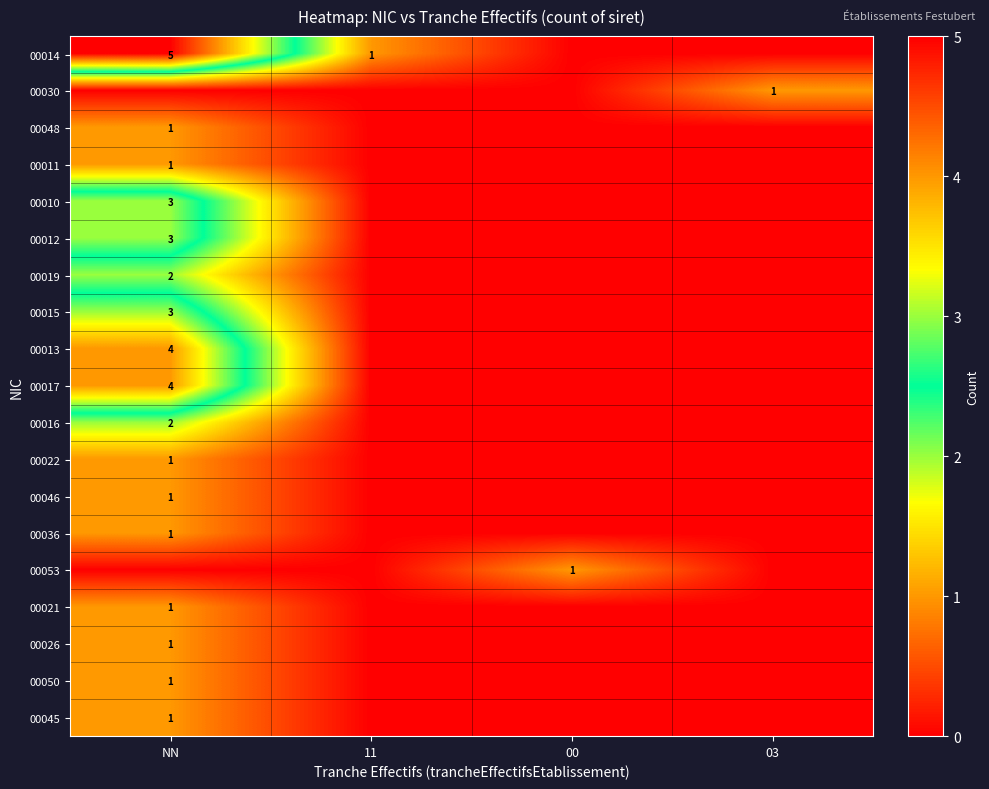

Is it true that 00016 equals 0 at 00?

True